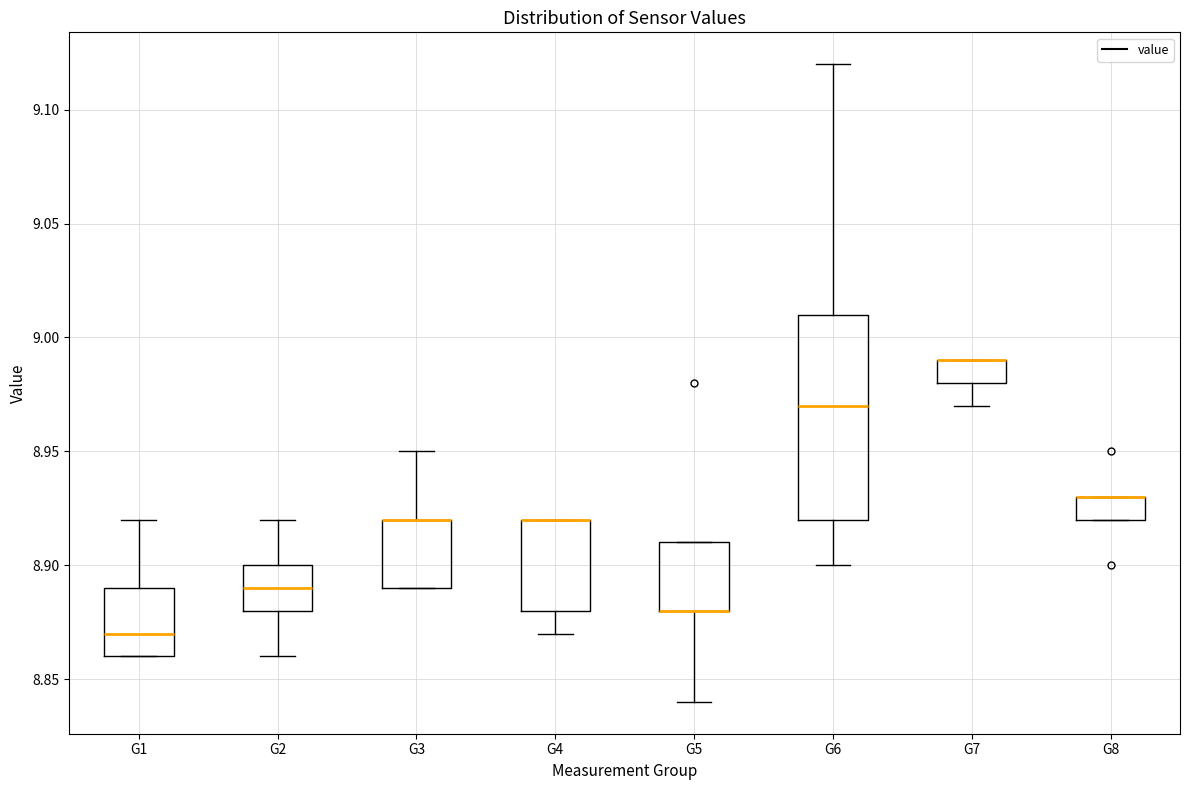

Where does the lower whisker of the box for G6 end on the y-axis? The values are not printed on the chart, so give them approximately, as read against the axis.

8.90